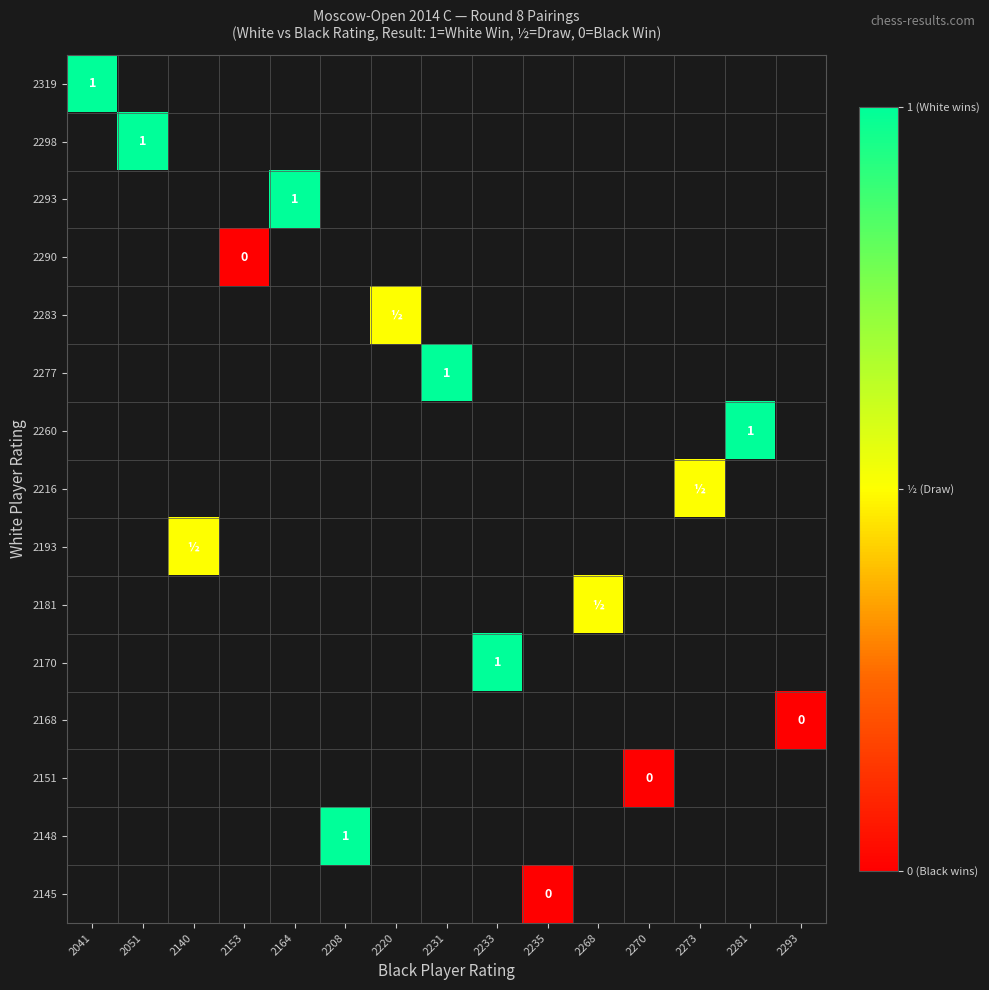

Which series has the largest range (max minus min)?

row_0